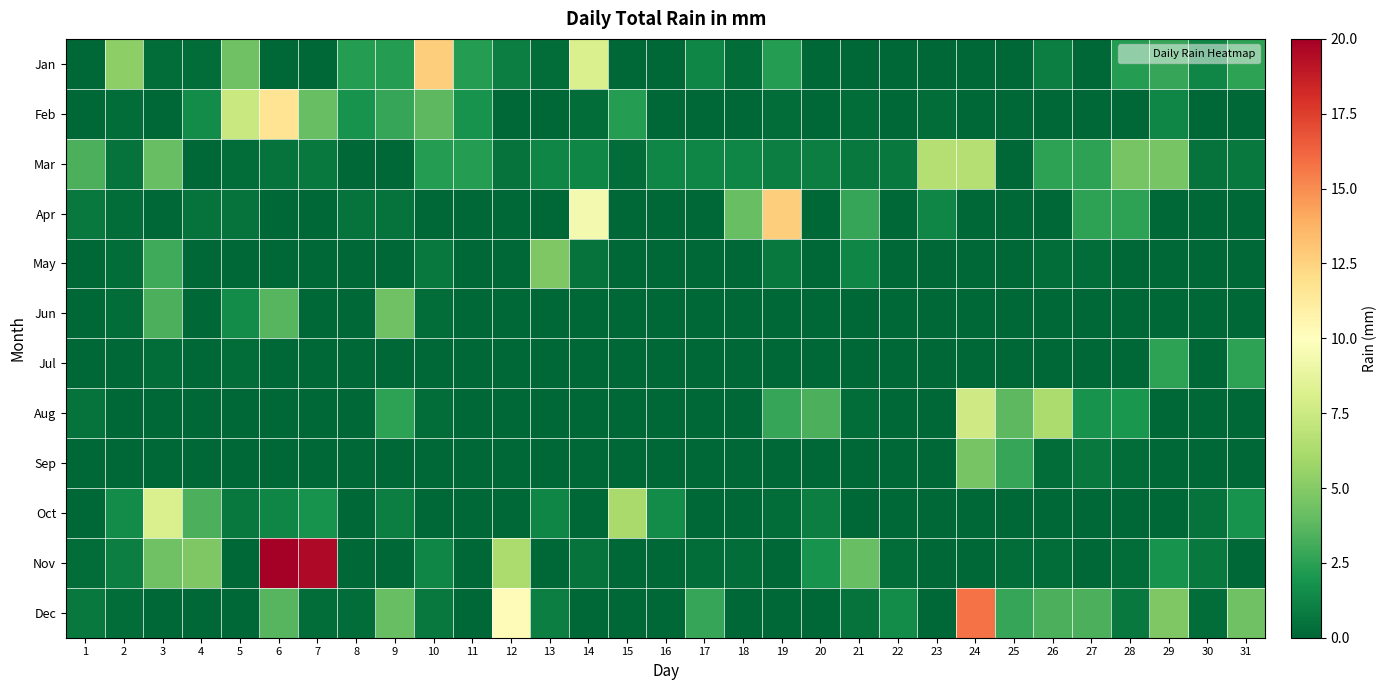

Reading left to right, list all the values displayed in this chart.

Jan: 1=0.0	2=5.3	3=0.2	4=0.2	5=4.3	6=0.0	7=0.0	8=2.3	9=2.3	10=12.7	11=2.3	12=1.0	13=0.2	14=8.1	15=0.0	16=0.0	17=1.3	18=0.2	19=2.3	20=0.0	21=0.0	22=0.0	23=0.0	24=0.0	25=0.0	26=1.0	27=0.0	28=2.3	29=2.8	30=1.3	31=2.5
Feb: 1=0.0	2=0.2	3=0.0	4=1.5	5=7.4	6=11.7	7=4.1	8=1.8	9=2.8	10=3.8	11=1.8	12=0.0	13=0.0	14=0.2	15=2.3	16=0.0	17=0.0	18=0.0	19=0.2	20=0.0	21=0.2	22=0.0	23=0.2	24=0.0	25=0.0	26=0.0	27=0.0	28=0.0	29=1.3	30=0.0	31=0.0
Mar: 1=3.3	2=0.5	3=4.1	4=0.0	5=0.2	6=0.5	7=0.8	8=0.0	9=0.0	10=2.3	11=2.3	12=0.5	13=1.3	14=1.3	15=0.2	16=1.3	17=1.3	18=1.3	19=1.0	20=1.0	21=0.8	22=0.8	23=6.6	24=6.6	25=0.0	26=2.5	27=2.5	28=4.6	29=4.6	30=0.5	31=0.8
Apr: 1=0.8	2=0.2	3=0.0	4=0.5	5=0.5	6=0.0	7=0.0	8=0.5	9=0.5	10=0.0	11=0.0	12=0.0	13=0.0	14=9.4	15=0.0	16=0.0	17=0.0	18=4.1	19=12.7	20=0.0	21=2.8	22=0.0	23=1.3	24=0.0	25=0.0	26=0.0	27=2.5	28=2.5	29=0.0	30=0.0	31=0.0
May: 1=0.0	2=0.2	3=3.0	4=0.0	5=0.0	6=0.0	7=0.0	8=0.0	9=0.0	10=0.8	11=0.0	12=0.0	13=4.8	14=0.5	15=0.0	16=0.0	17=0.0	18=0.0	19=0.8	20=0.0	21=1.3	22=0.0	23=0.0	24=0.0	25=0.0	26=0.2	27=0.2	28=0.0	29=0.0	30=0.0	31=0.0
Jun: 1=0.0	2=0.2	3=3.3	4=0.0	5=1.5	6=3.6	7=0.0	8=0.0	9=4.3	10=0.2	11=0.0	12=0.0	13=0.0	14=0.0	15=0.0	16=0.0	17=0.0	18=0.0	19=0.0	20=0.0	21=0.0	22=0.0	23=0.0	24=0.0	25=0.0	26=0.0	27=0.0	28=0.0	29=0.0	30=0.0	31=0.0
Jul: 1=0.0	2=0.0	3=0.2	4=0.0	5=0.2	6=0.0	7=0.0	8=0.0	9=0.0	10=0.0	11=0.0	12=0.0	13=0.0	14=0.0	15=0.0	16=0.0	17=0.0	18=0.0	19=0.0	20=0.0	21=0.0	22=0.0	23=0.0	24=0.0	25=0.0	26=0.0	27=0.0	28=0.0	29=2.5	30=0.0	31=2.5
Aug: 1=0.5	2=0.0	3=0.0	4=0.0	5=0.0	6=0.0	7=0.0	8=0.0	9=2.5	10=0.2	11=0.0	12=0.0	13=0.0	14=0.0	15=0.0	16=0.0	17=0.0	18=0.0	19=2.8	20=3.3	21=0.2	22=0.0	23=0.0	24=7.6	25=3.8	26=6.3	27=1.8	28=2.0	29=0.0	30=0.0	31=0.0
Sep: 1=0.0	2=0.0	3=0.0	4=0.0	5=0.0	6=0.0	7=0.0	8=0.0	9=0.0	10=0.0	11=0.0	12=0.0	13=0.0	14=0.0	15=0.0	16=0.0	17=0.0	18=0.0	19=0.0	20=0.0	21=0.0	22=0.0	23=0.0	24=4.6	25=2.8	26=0.2	27=0.8	28=0.2	29=0.0	30=0.0	31=0.0
Oct: 1=0.0	2=1.5	3=8.1	4=3.3	5=0.8	6=1.3	7=1.8	8=0.0	9=1.0	10=0.0	11=0.0	12=0.0	13=1.3	14=0.0	15=6.1	16=1.5	17=0.0	18=0.0	19=0.2	20=1.0	21=0.0	22=0.0	23=0.0	24=0.0	25=0.0	26=0.0	27=0.0	28=0.0	29=0.0	30=0.5	31=1.8
Nov: 1=0.2	2=1.0	3=4.3	4=4.8	5=0.0	6=34.0	7=19.6	8=0.0	9=0.0	10=1.3	11=0.0	12=6.3	13=0.0	14=0.5	15=0.0	16=0.0	17=0.2	18=0.2	19=0.0	20=1.8	21=4.1	22=0.2	23=0.0	24=0.0	25=0.2	26=0.2	27=0.0	28=0.2	29=1.8	30=0.8	31=0.0
Dec: 1=0.8	2=0.2	3=0.0	4=0.0	5=0.0	6=3.6	7=0.2	8=0.2	9=4.1	10=0.8	11=0.0	12=10.2	13=1.0	14=0.0	15=0.0	16=0.0	17=2.8	18=0.0	19=0.0	20=0.0	21=0.5	22=1.5	23=0.0	24=15.8	25=2.8	26=3.3	27=3.3	28=0.8	29=4.8	30=0.2	31=4.3